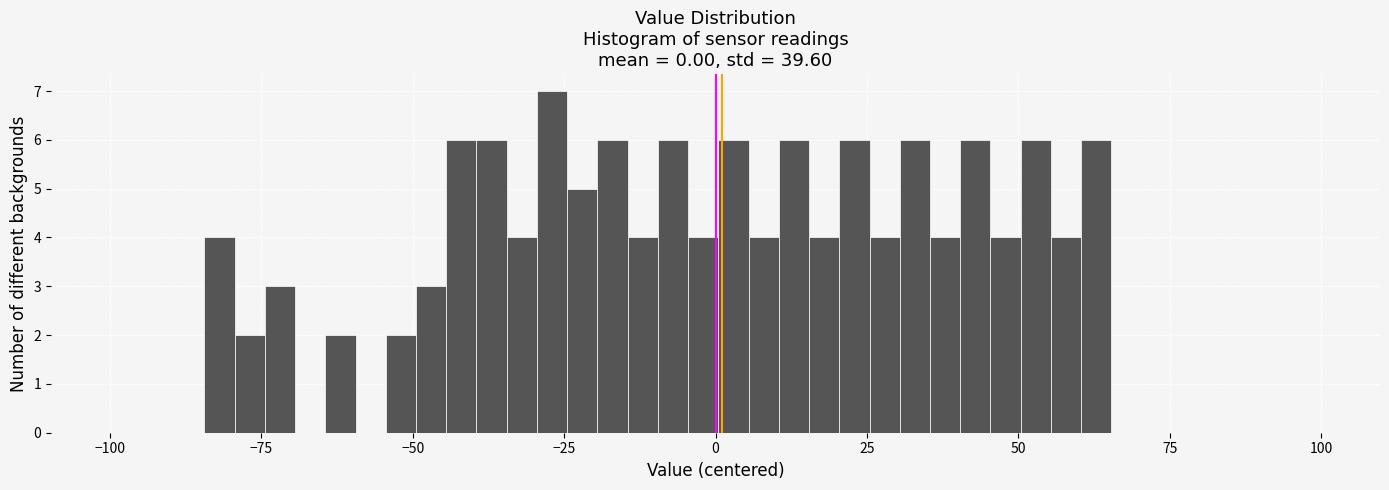

Around what value on the x-axis is the tallest bar? Give the approximate position of its centre, as read against the axis.

-25